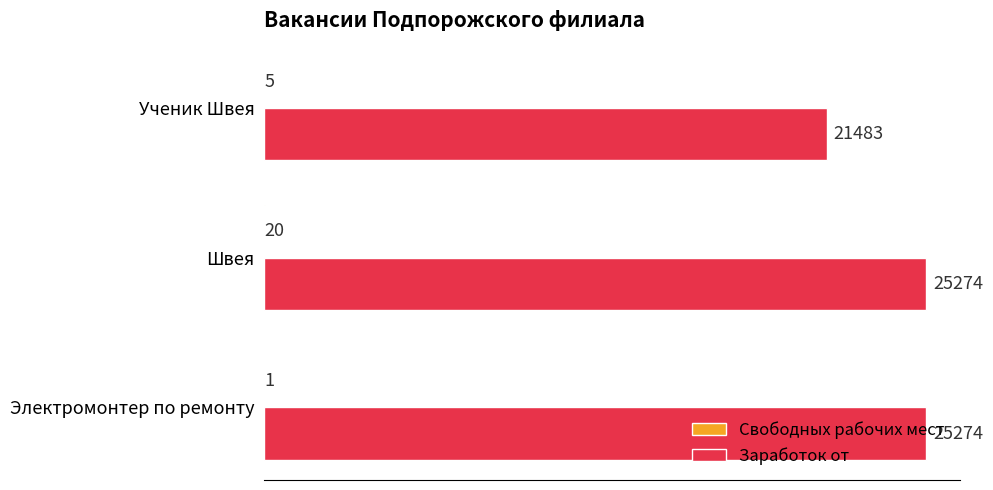

The value of Заработок от at Электромонтер по ремонту is 25274. True or false?

True